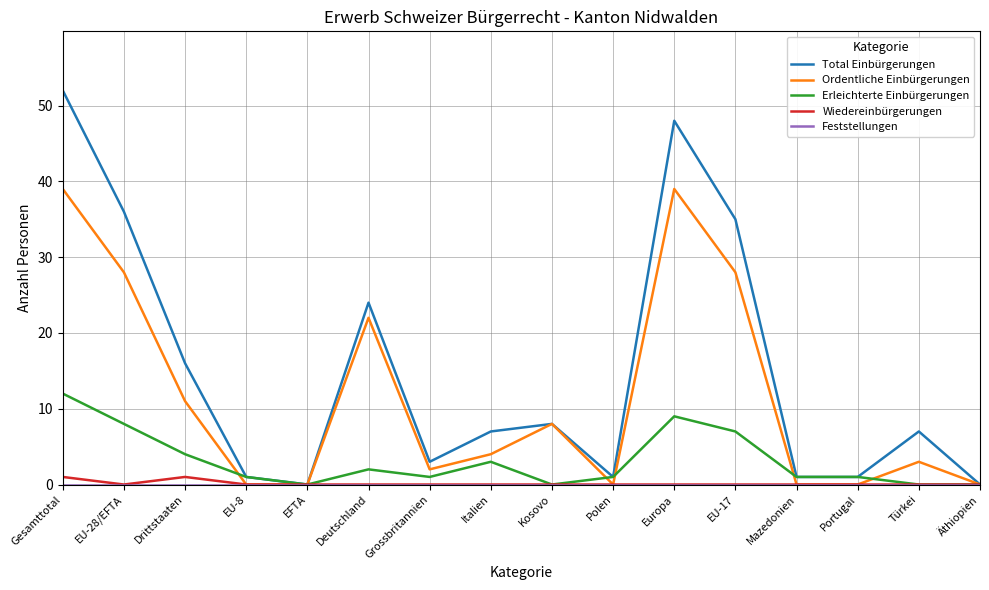

What is the total value across all series at EU-28/EFTA?

72